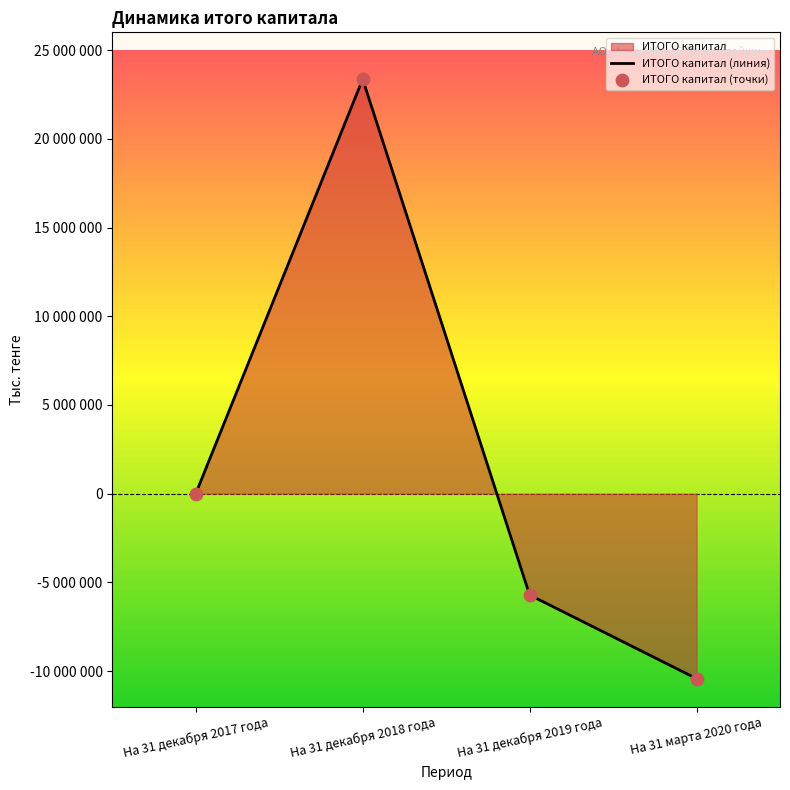

What is the change in value from На 31 декабря 2018 года to На 31 марта 2020 года?

-33782095